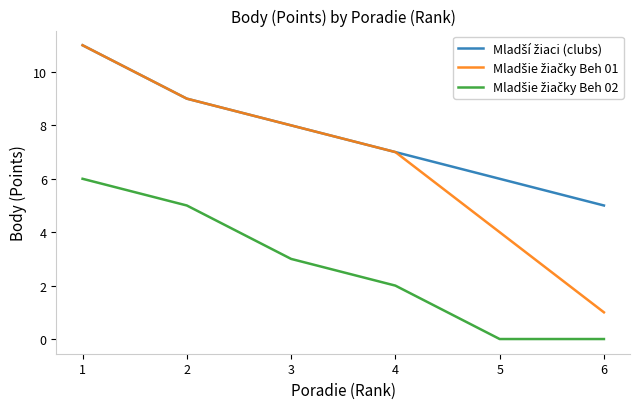

What is the value of the Mladšie žiačky Beh 02 point at the 3rd from the left?

3